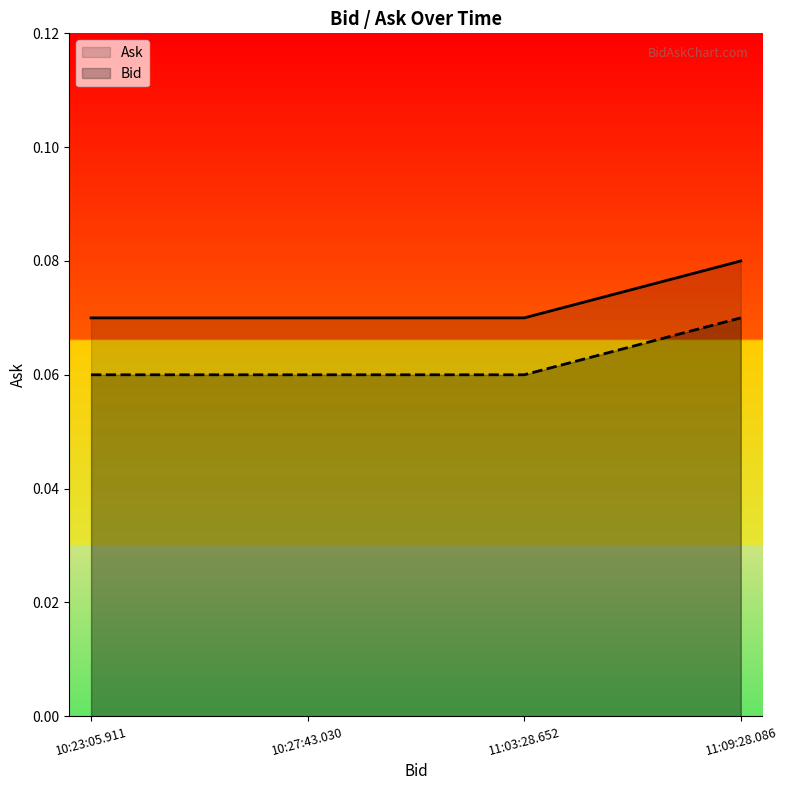

What position from the right is 11:03:28.652?

2